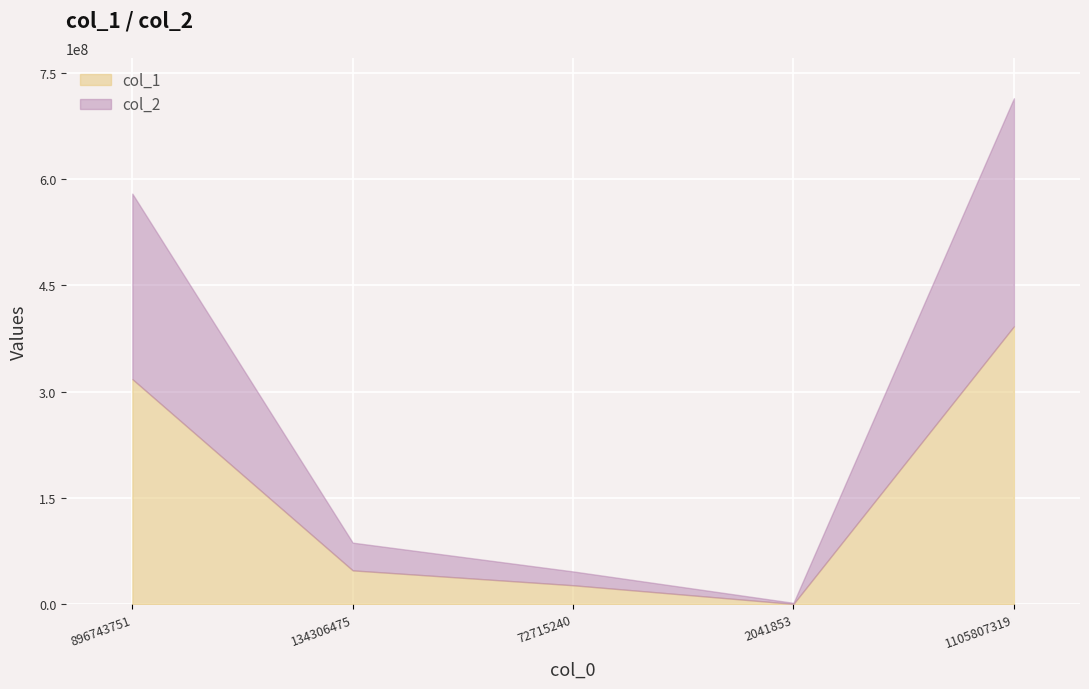

Reading left to right, what are all the values shown in this chart?

col_1: 317516380	47597968	26614080	290072	392018500
col_2: 579227371	86708507	46101160	1751781	713788819